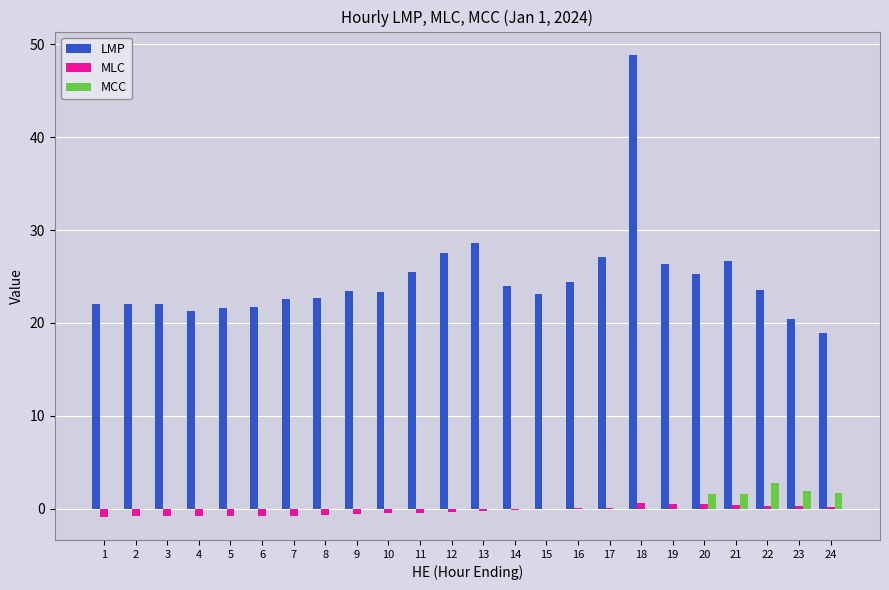

The MLC series shows -0.9 at 1. True or false?

True